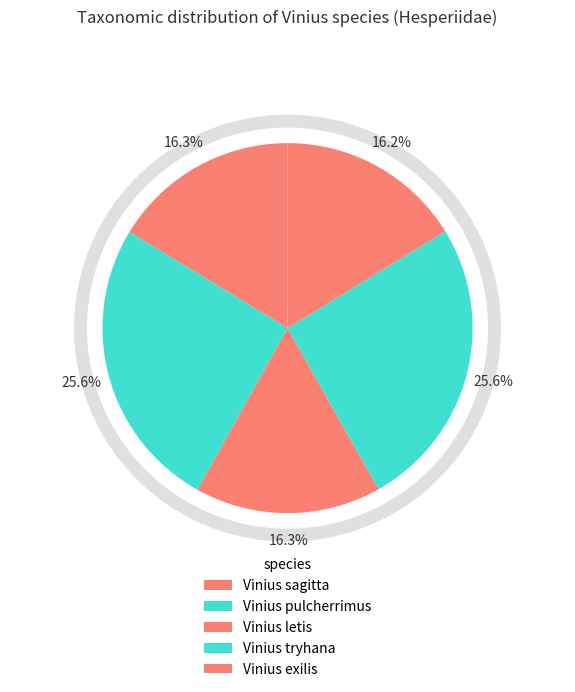

What percentage is the Vinius letis slice, to the nearest percent?

16%